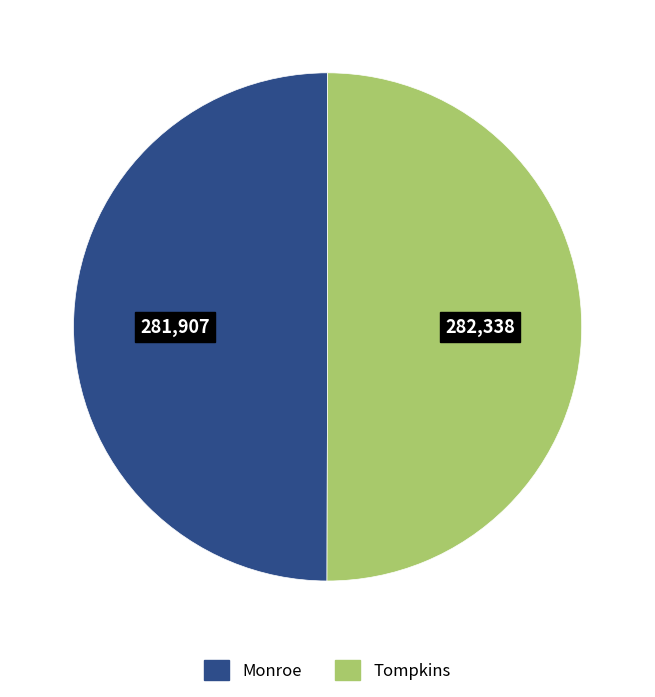

Approximately how many times larger is the value at Tompkins compared to Monroe?

1.0